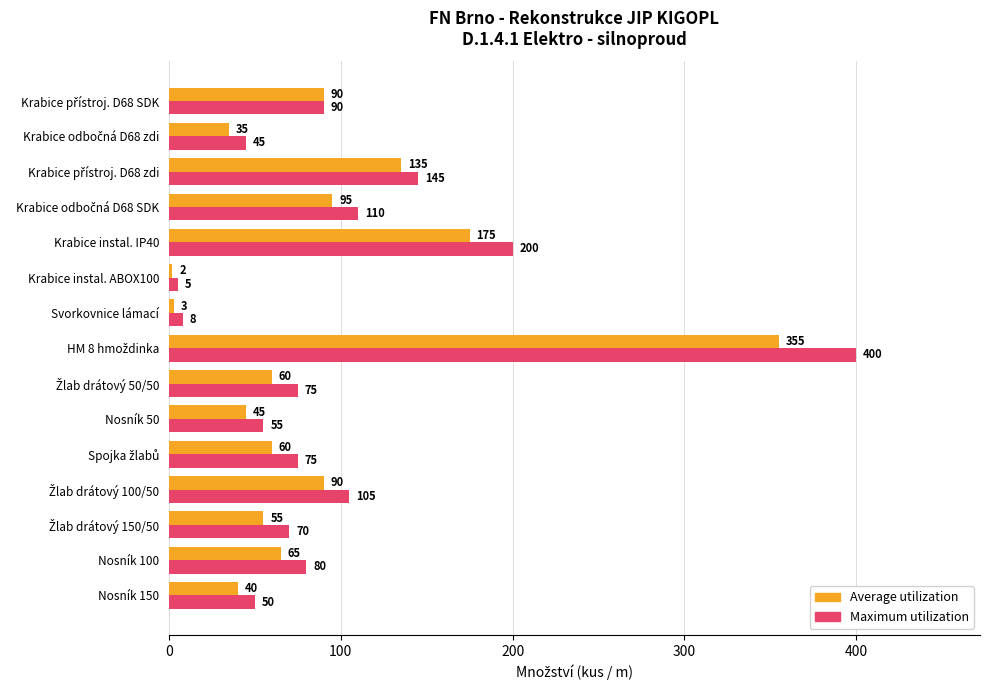

The Average utilization series shows 111 at Krabice instal. IP40. True or false?

False